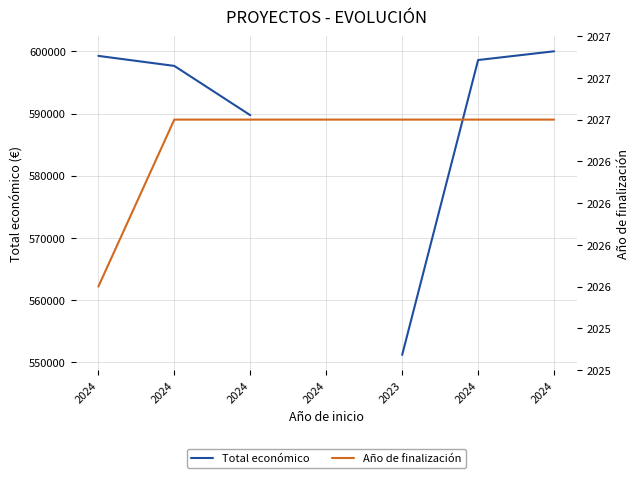

The value of Total económico at 2024 is 406857.1. True or false?

False